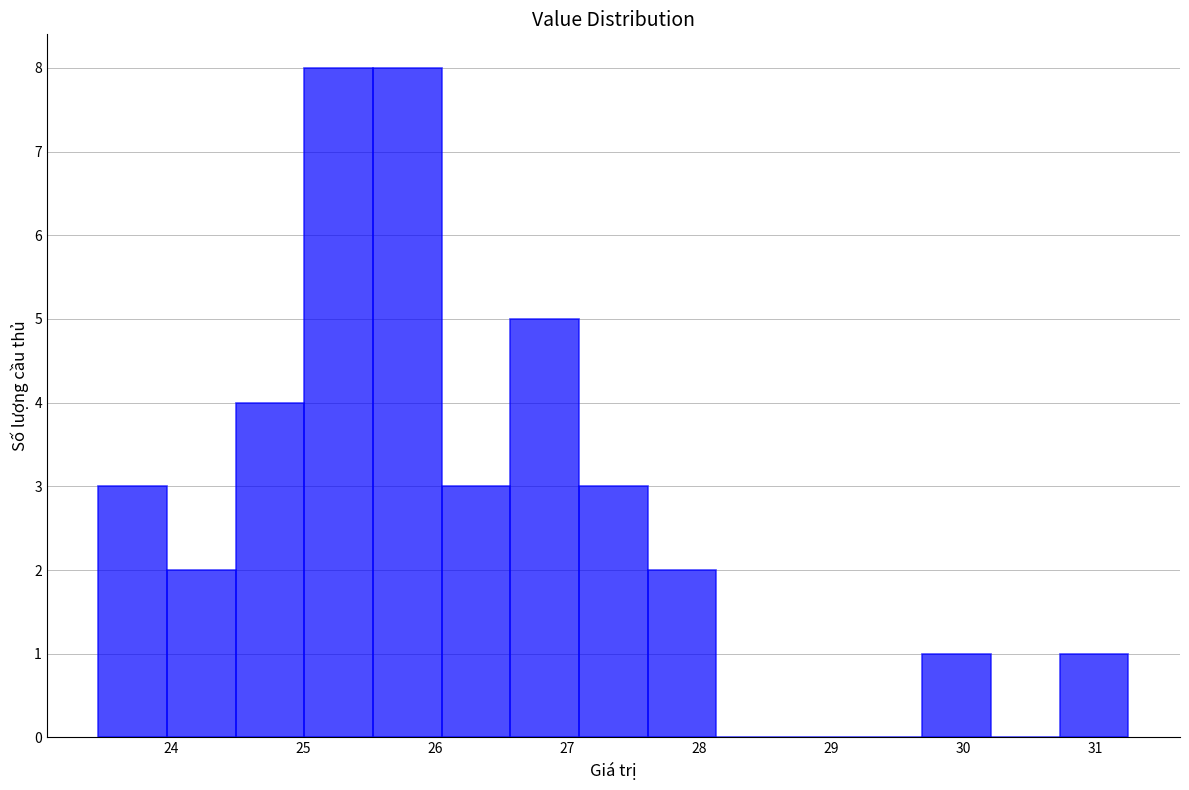

Reading left to right, list every bar in this chart as the range it spans on the x-axis followed by its height. Neither the bar edges nor the heights are printed on the chart, so give them approximately, as read against the axes.

23.45 to 23.97: 3
23.97 to 24.49: 2
24.49 to 25.01: 4
25.01 to 25.53: 8
25.53 to 26.05: 8
26.05 to 26.57: 3
26.57 to 27.09: 5
27.09 to 27.61: 3
27.61 to 28.13: 2
28.13 to 28.65: 0
28.65 to 29.17: 0
29.17 to 29.69: 0
29.69 to 30.21: 1
30.21 to 30.73: 0
30.73 to 31.25: 1